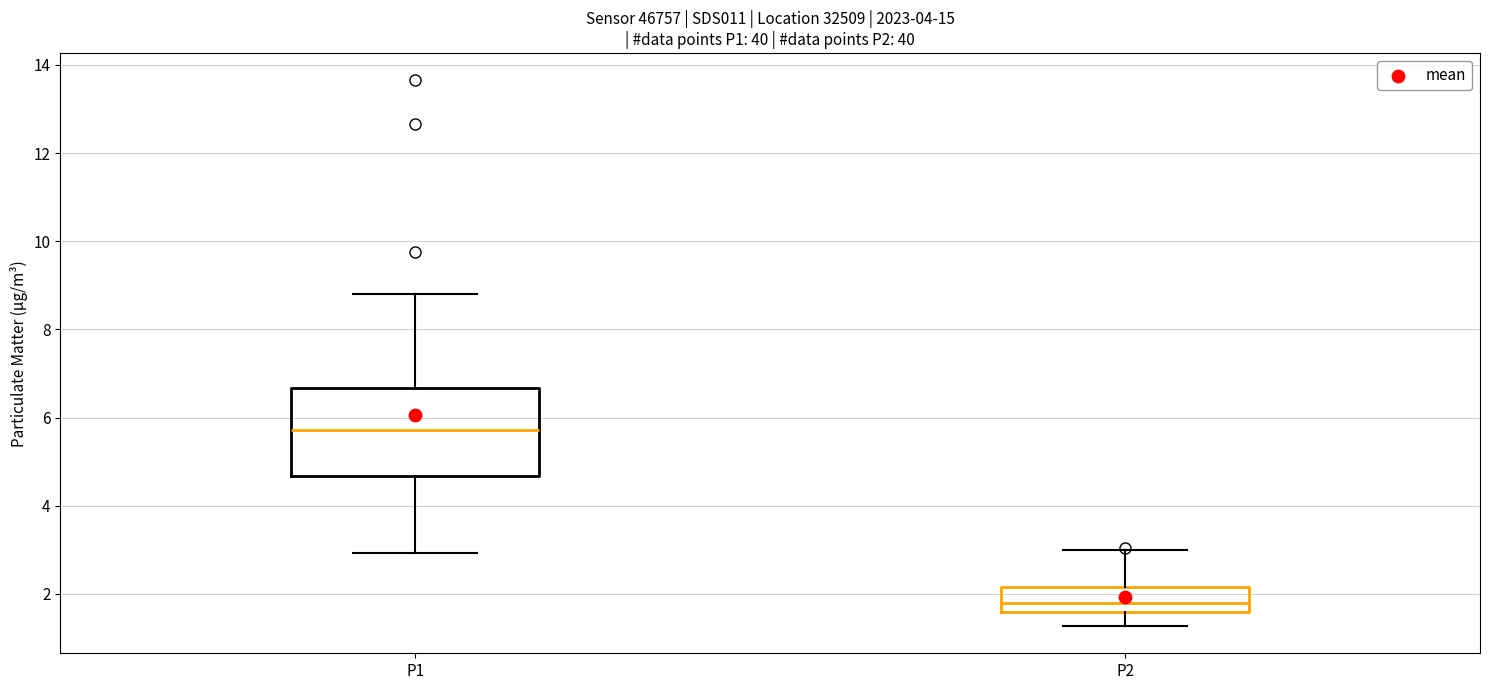

Reading left to right, read every box against the y-axis: the position of its median line, the range the box covers, and the ends of its whiskers. The values are not printed on the chart, so give them approximately, as read against the axis.

P1: median 5.8, box 4.6 to 6.6, whiskers 3.0 to 8.8
P2: median 1.8, box 1.6 to 2.2, whiskers 1.2 to 3.0